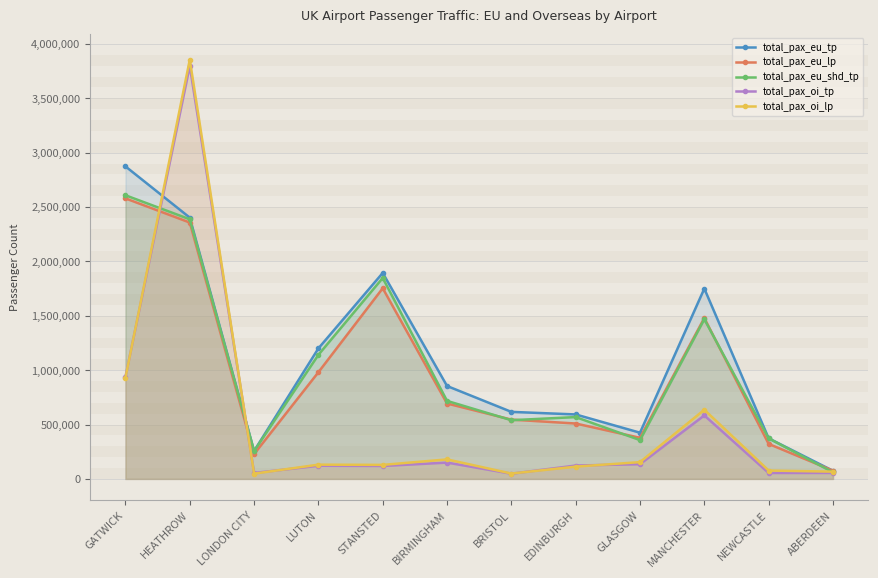

Where is the first local maximum for total_pax_oi_tp?

HEATHROW